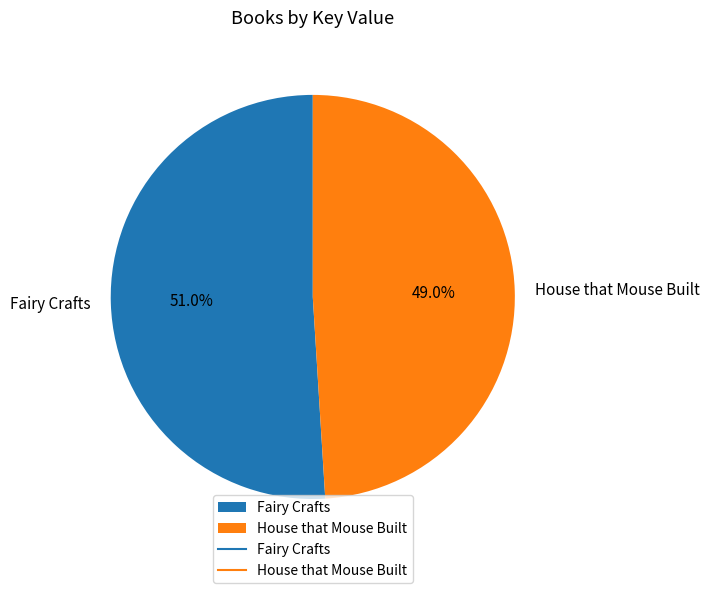

Does any single category account for the majority?

Yes